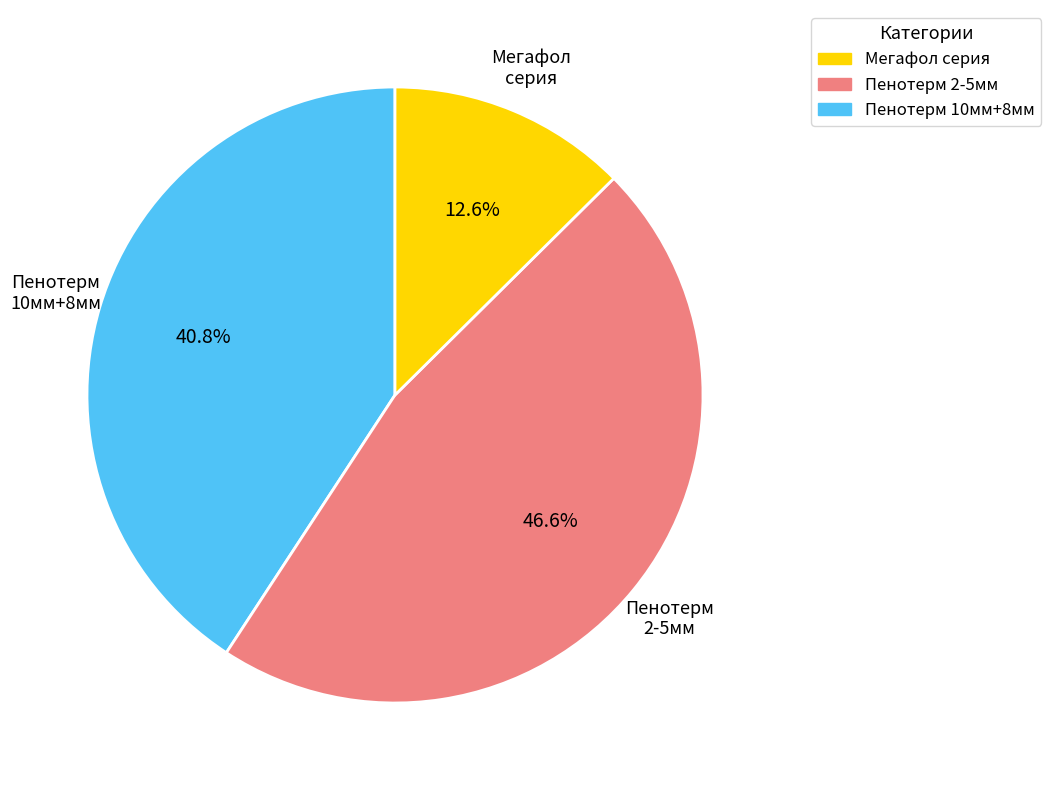

How many slices are in this pie chart?

3